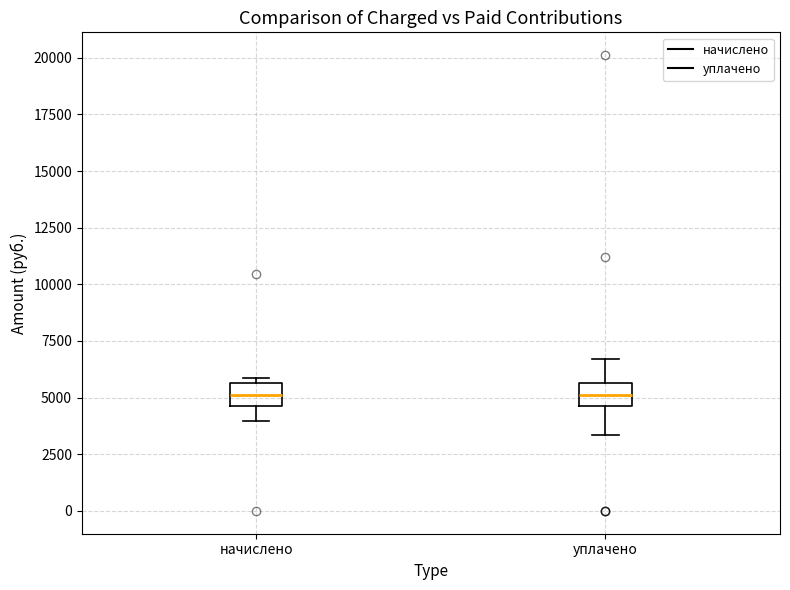

Where does the median line of the box for начислено sit on the y-axis? The values are not printed on the chart, so give them approximately, as read against the axis.

5000